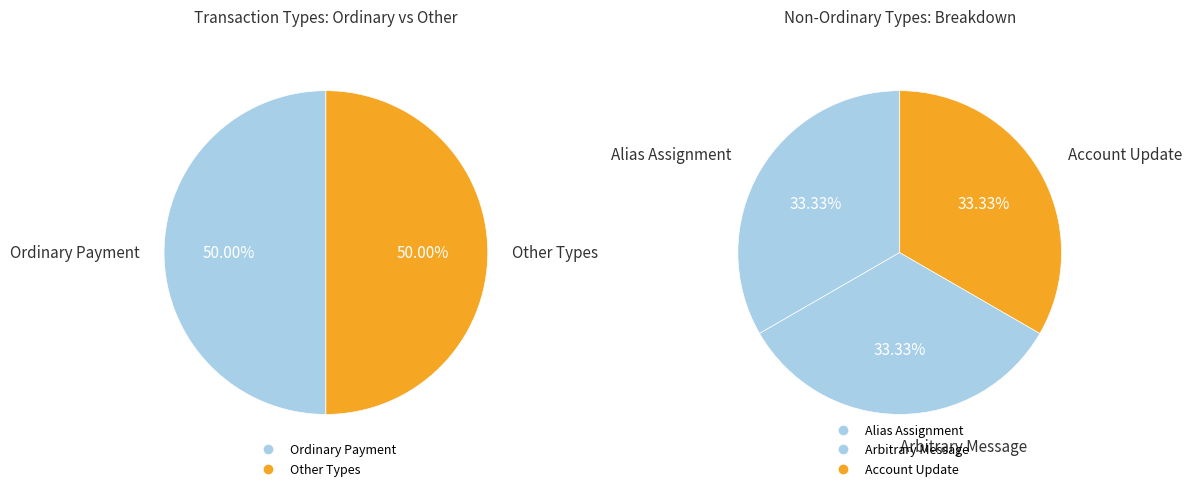

Which slice is the smallest?

Alias Assignment